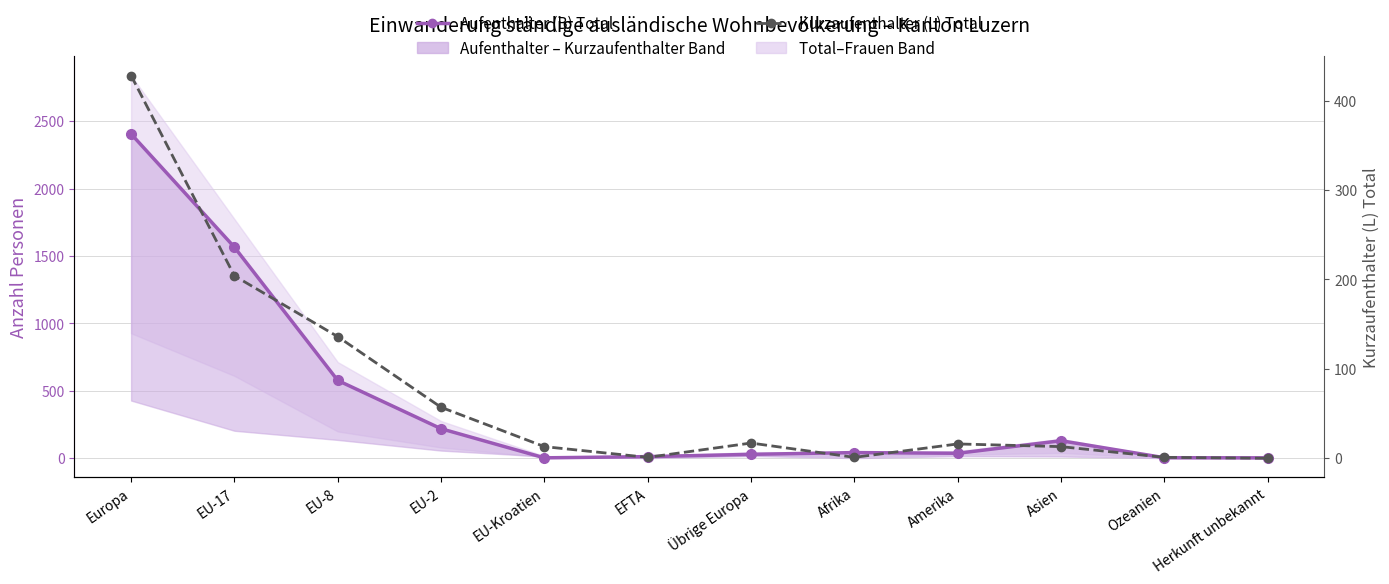

How many data points in Aufenthalter (B) Total are less than 42?

6